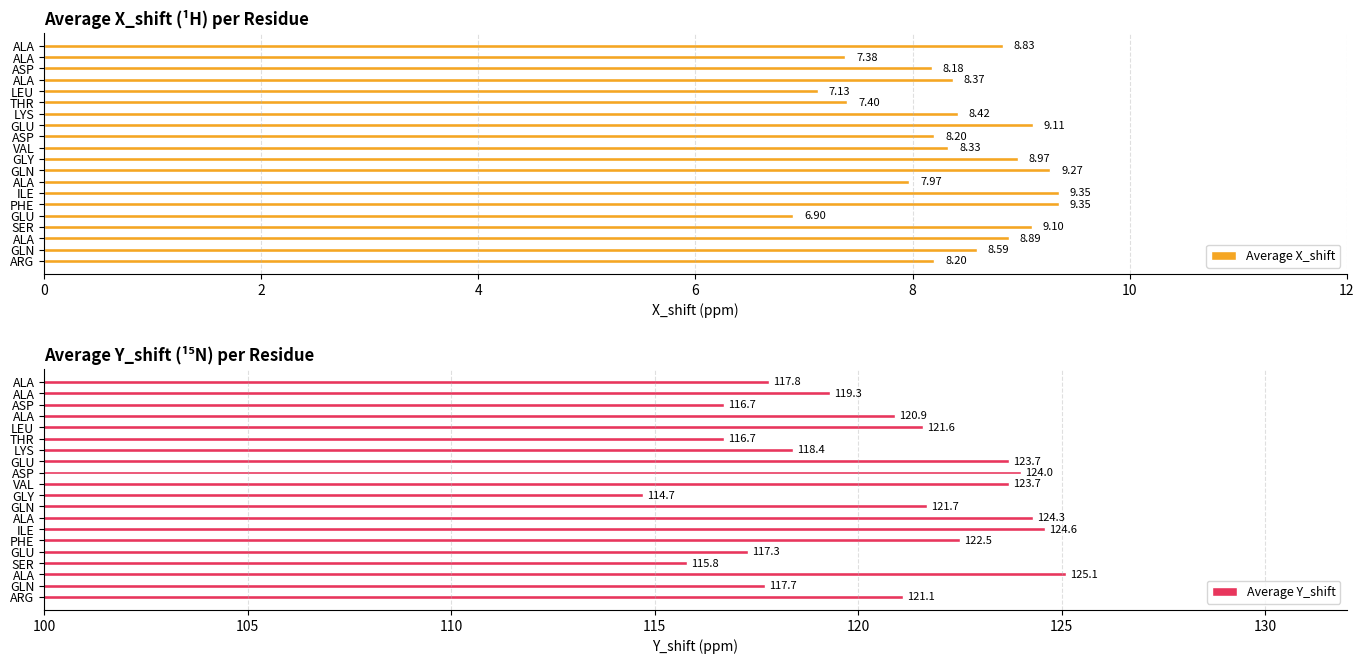

At how many categories does at least one series exceed 33?

20